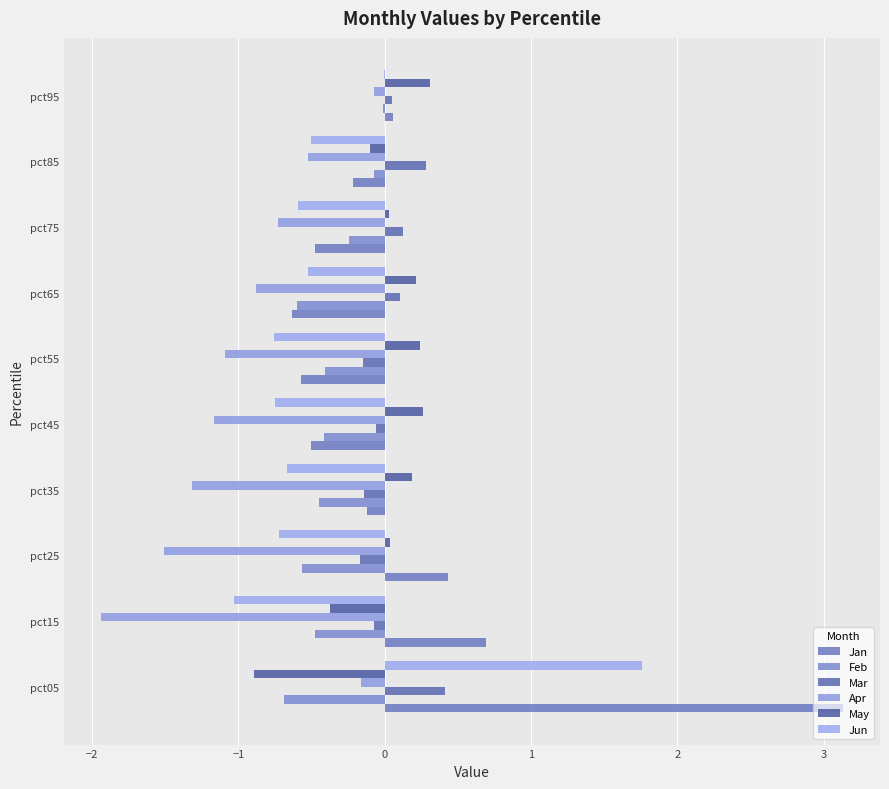

At which category does the chart reach its peak across all series?

pct05